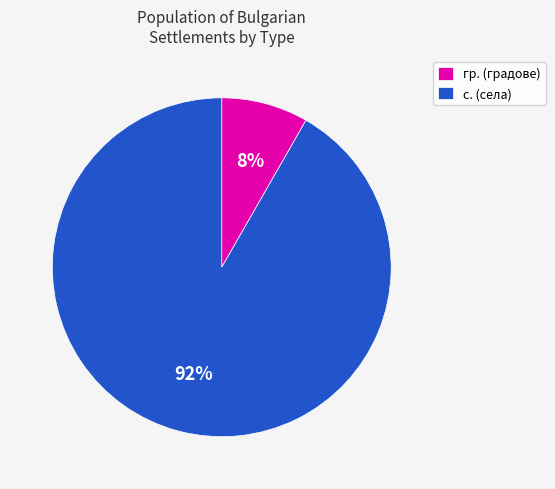

Do гр. (градове) and с. (села) together represent more than half of the pie?

Yes